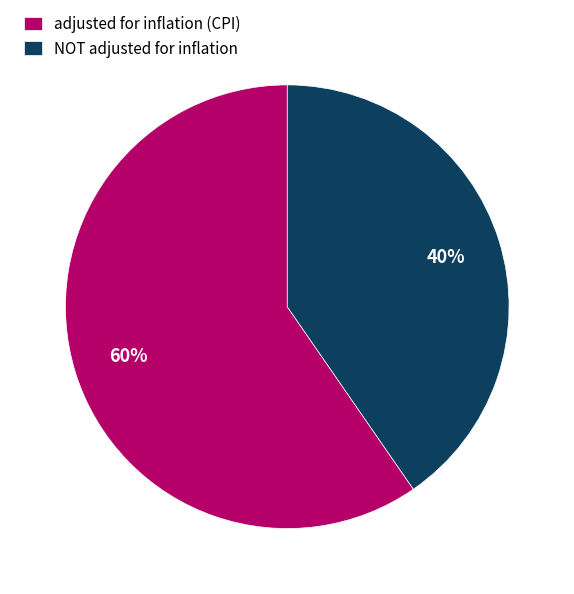

True or false: NOT adjusted for inflation accounts for 40% of the total.

True